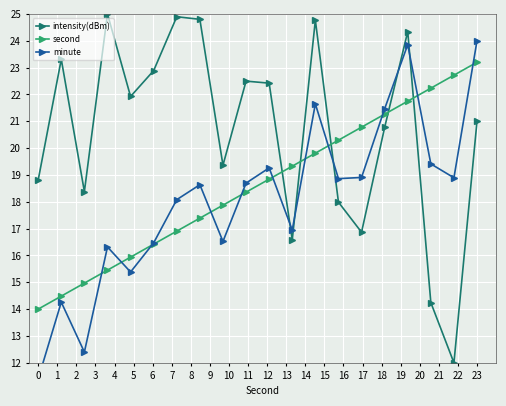

Is it true that intensity(dBm) equals 18.8 at 0?

True